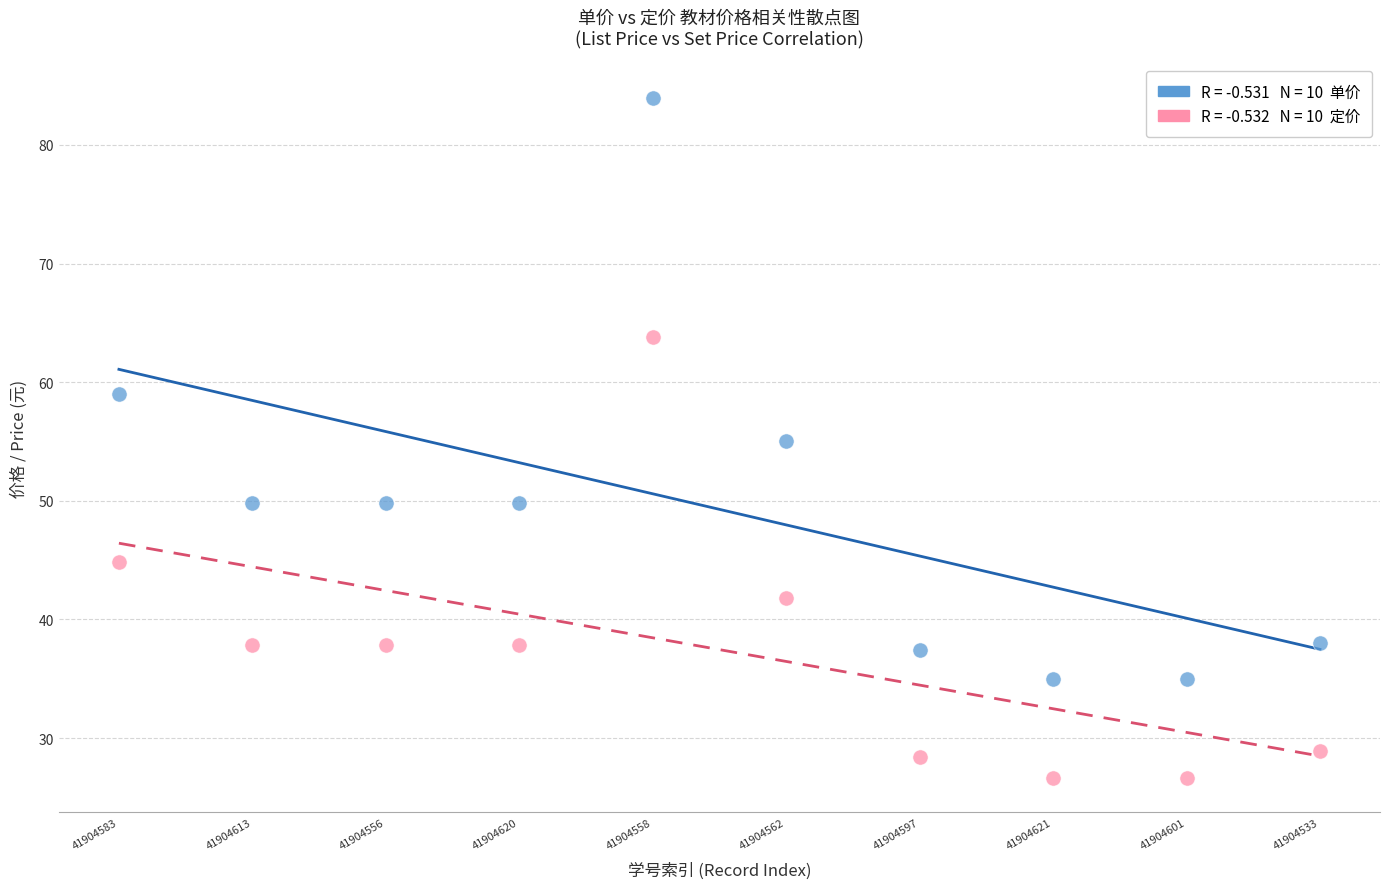

Across all data points, what is the range of Y values (max minus min)?

57.4